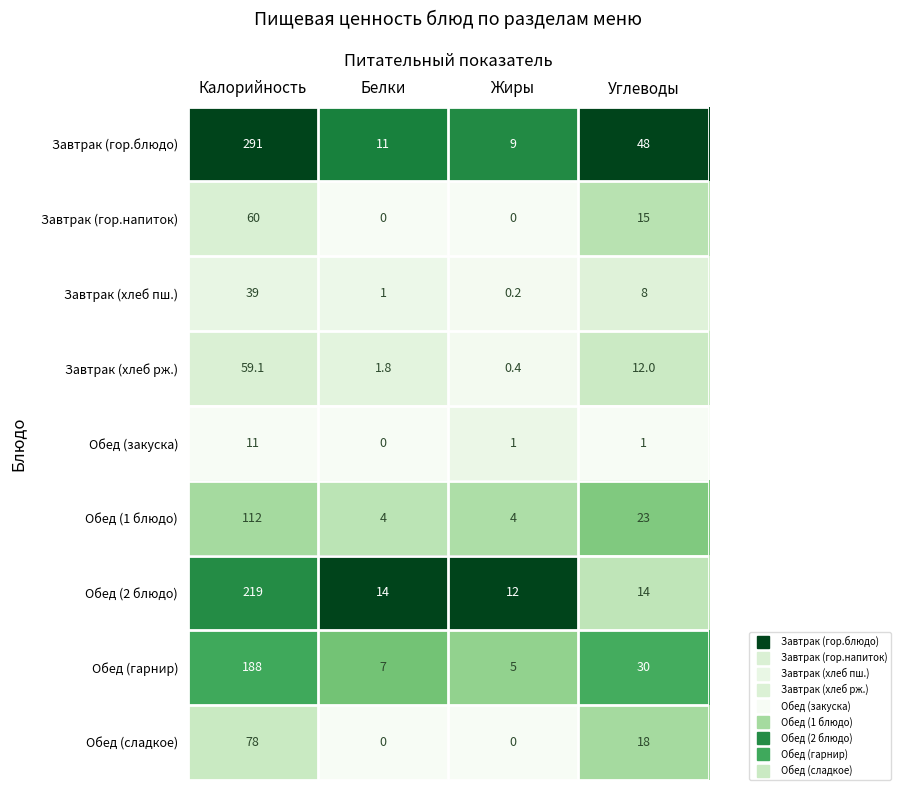

At Углеводы, list the series in order from largest to smallest.

Завтрак (гор.блюдо), Обед (гарнир), Обед (1 блюдо), Обед (сладкое), Завтрак (гор.напиток), Обед (2 блюдо), Завтрак (хлеб рж.), Завтрак (хлеб пш.), Обед (закуска)